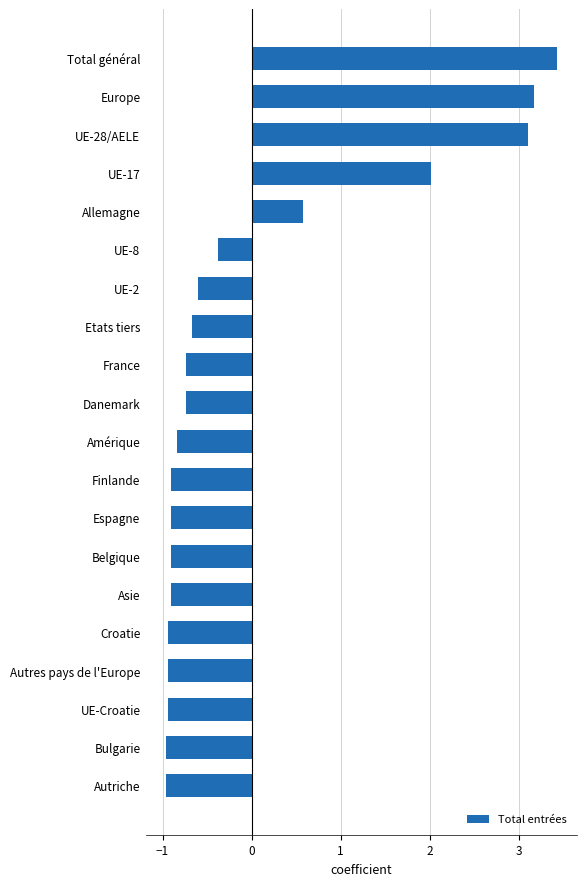

How many data points are less than 0?

15